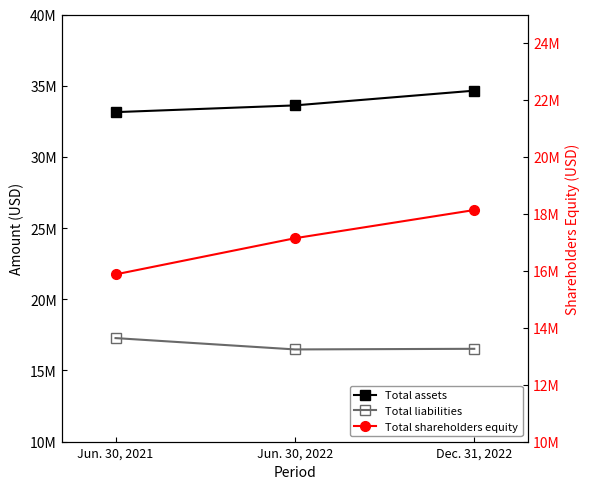

What are all the series names shown in the legend?

Total assets, Total liabilities, Total shareholders equity